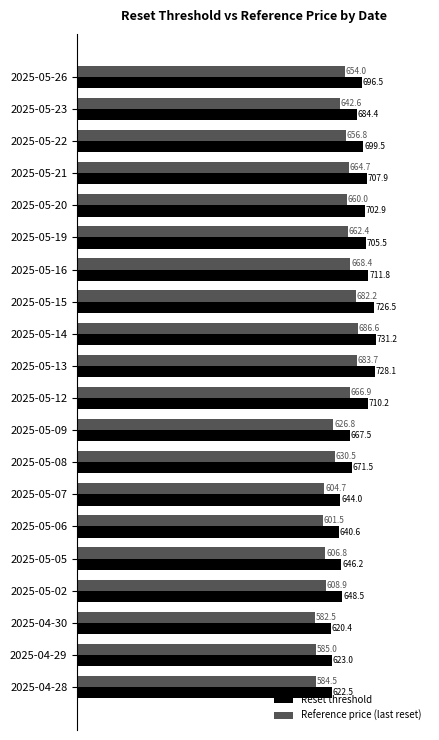

Which category has the highest value across all series?

2025-05-14